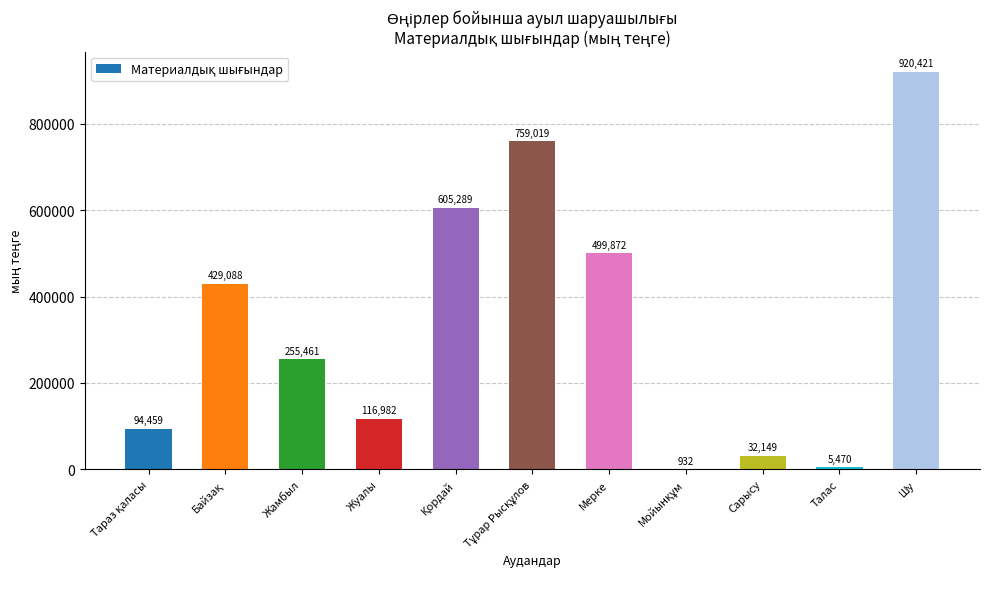

How many categories are shown in the chart?

11